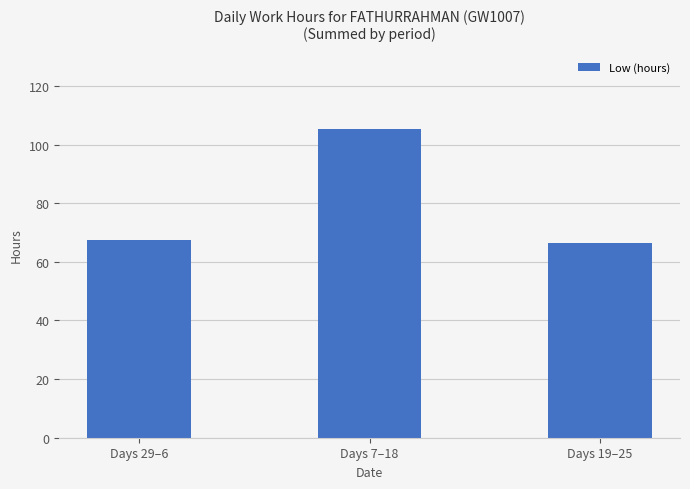

What is the minimum value shown in the chart?

66.3